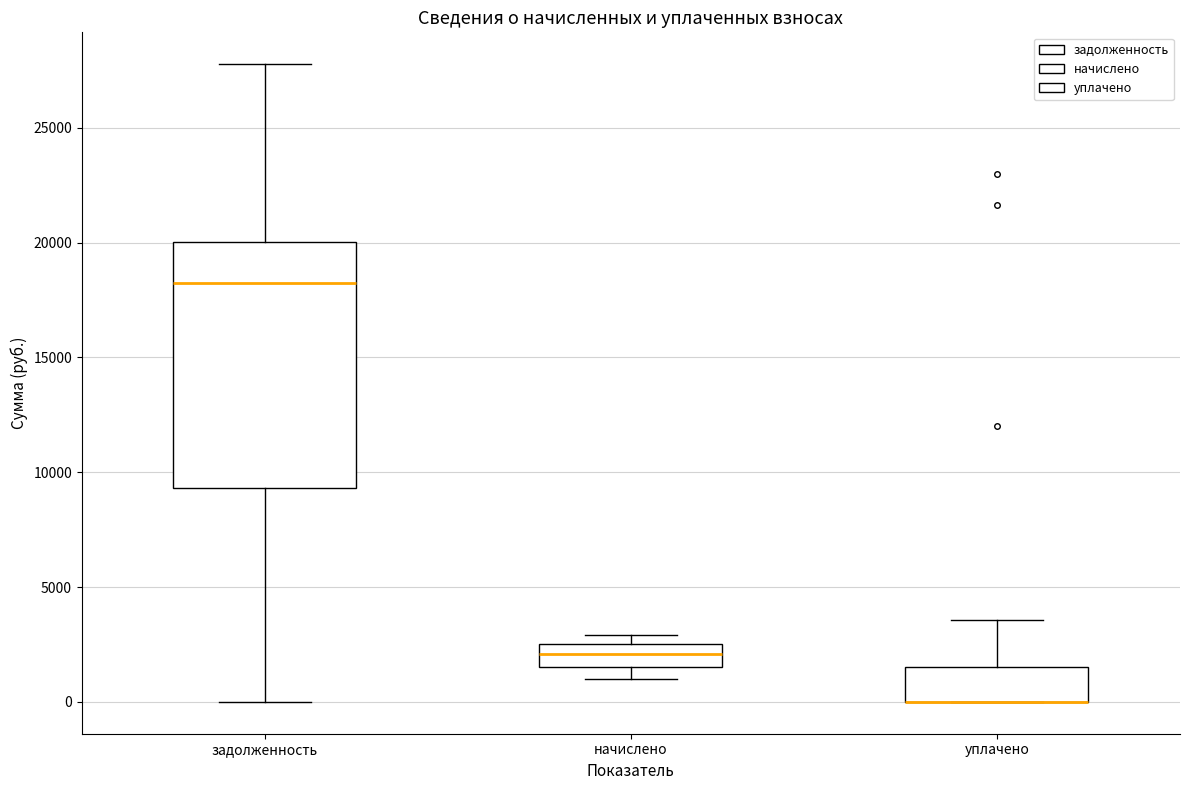

Reading left to right, read every box against the y-axis: the position of its median line, the range the box covers, and the ends of its whiskers. The values are not printed on the chart, so give them approximately, as read against the axis.

задолженность: median 18000, box 9500 to 20000, whiskers 0 to 28000
начислено: median 2000, box 1500 to 2500, whiskers 1000 to 3000
уплачено: median 0 (drawn on the box's lower edge), box 0 to 1500, whiskers 0 to 3500